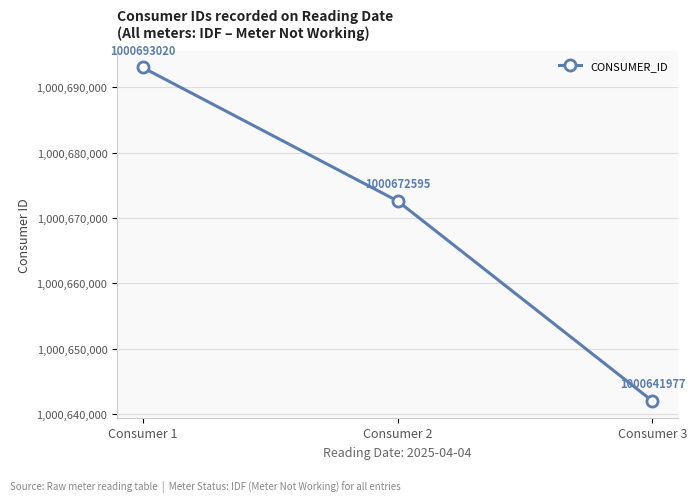

What is the value of the 3rd point from the left?

1000641977